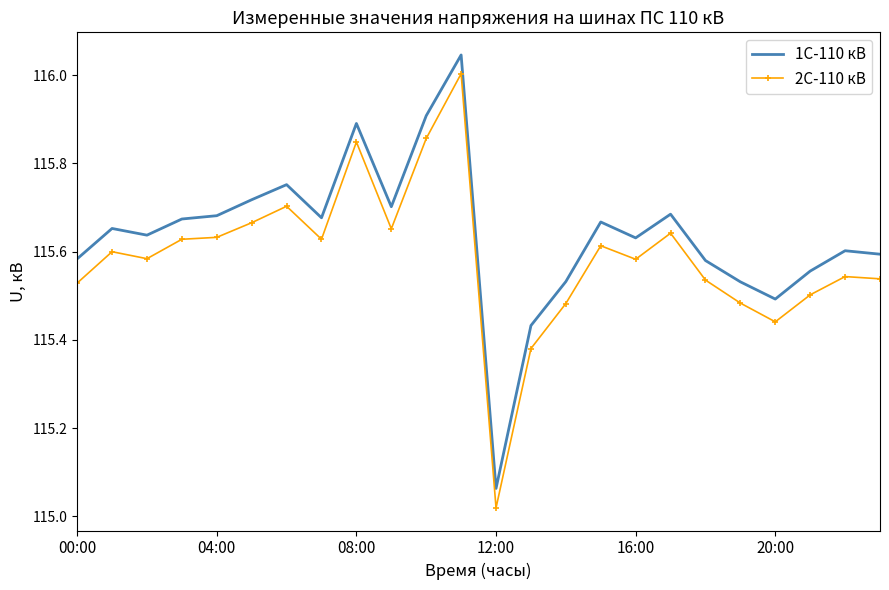

True or false: 2С-110 кВ and 1С-110 кВ cross at least once.

False